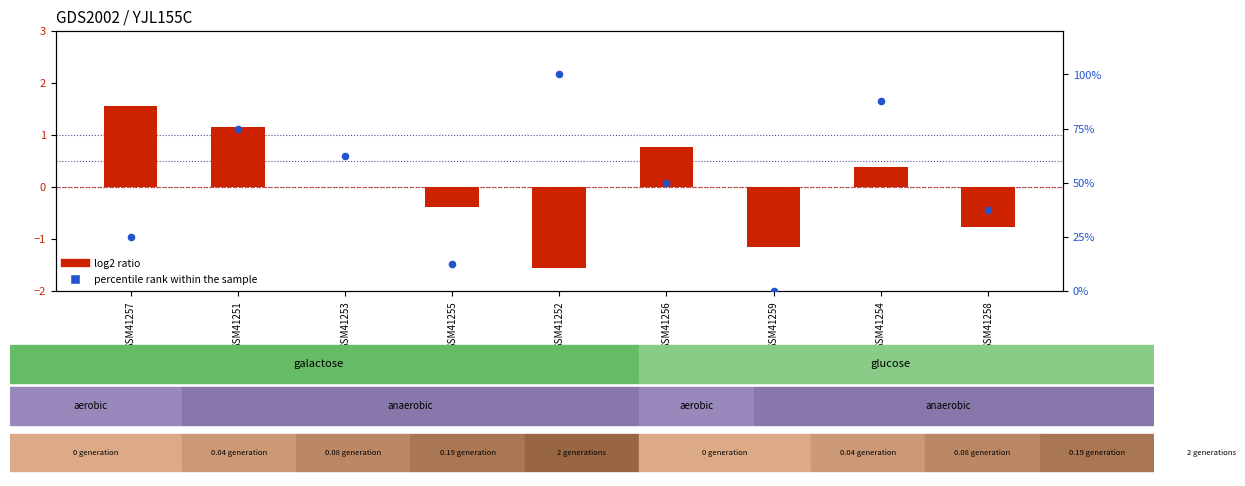

Which series reaches the minimum Y coordinate?

log2 ratio